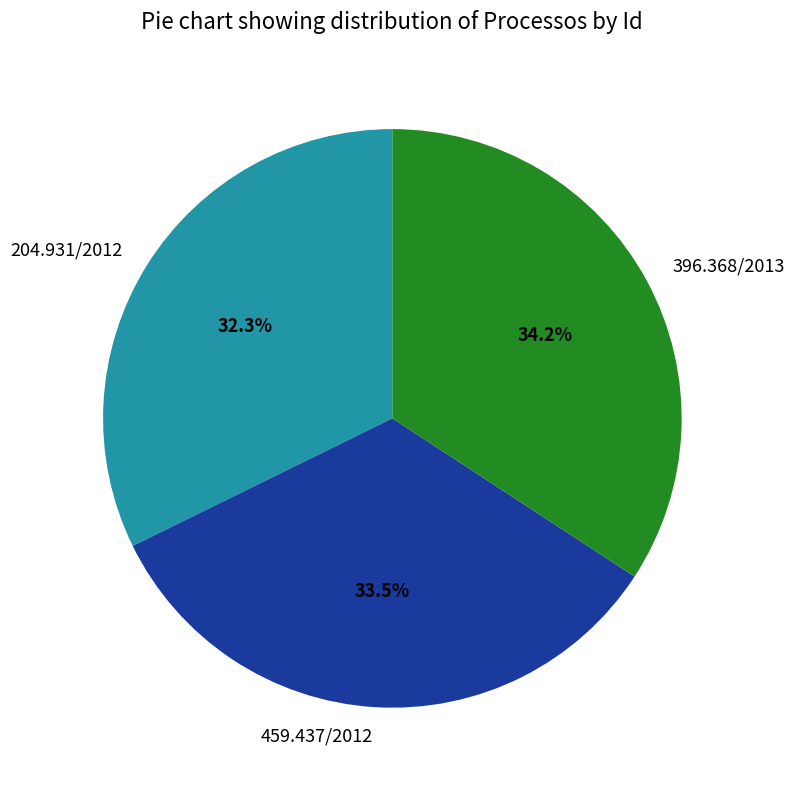

Is there a majority slice in this chart?

No